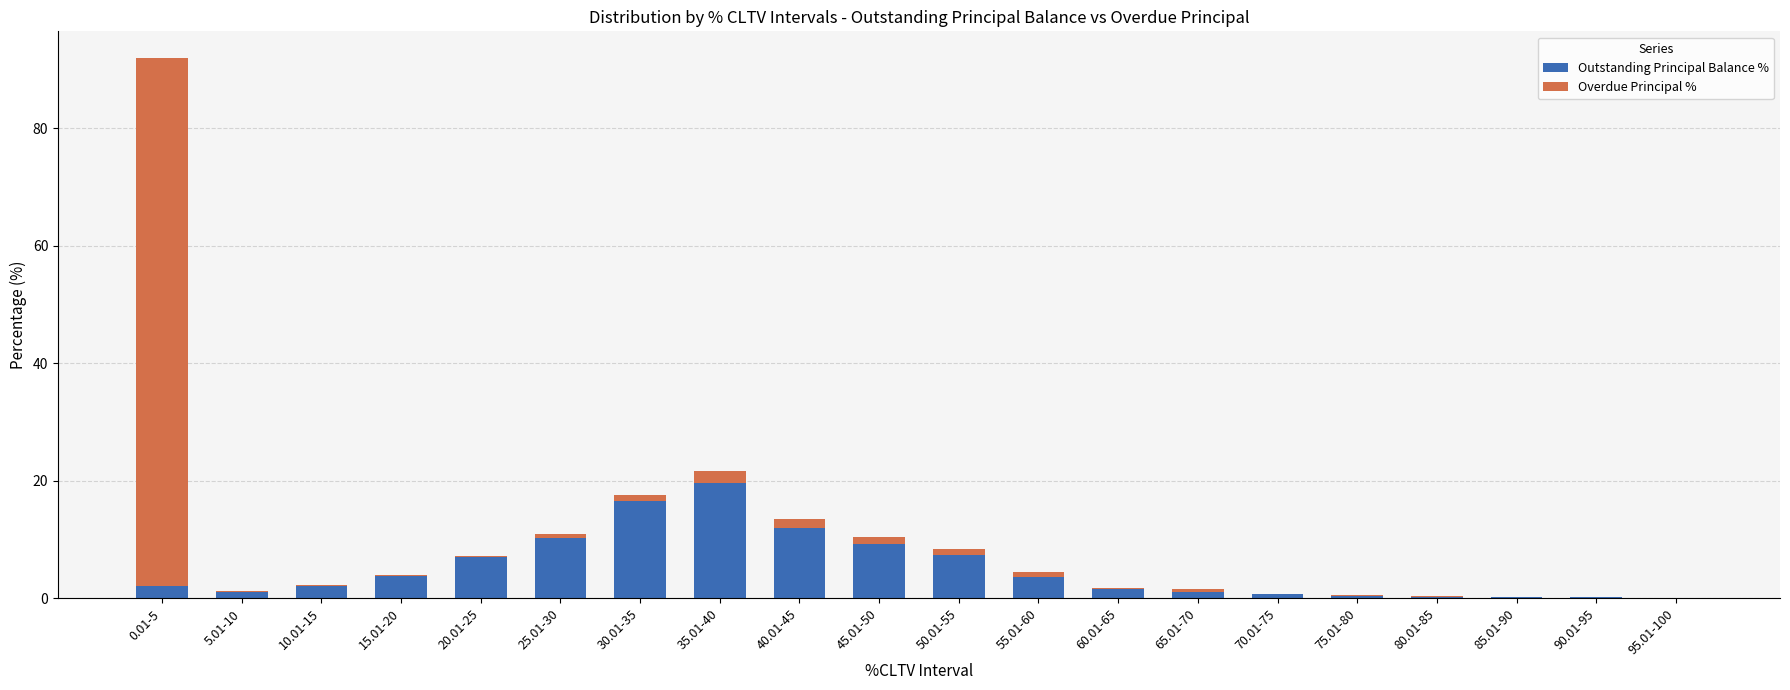

What is the sum of all Outstanding Principal Balance % values?

99.9